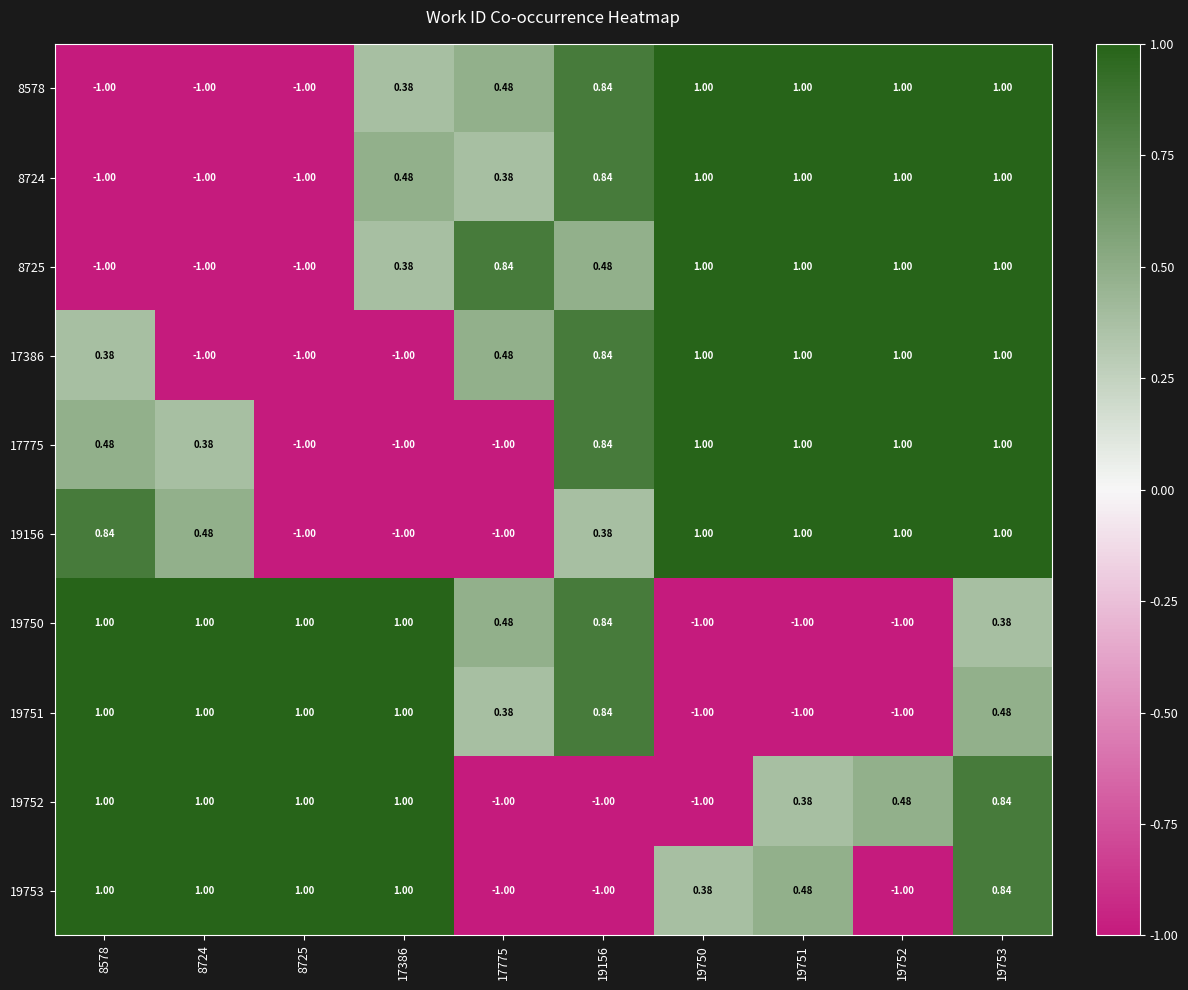

How many values in the 19750 series are below 0?

3